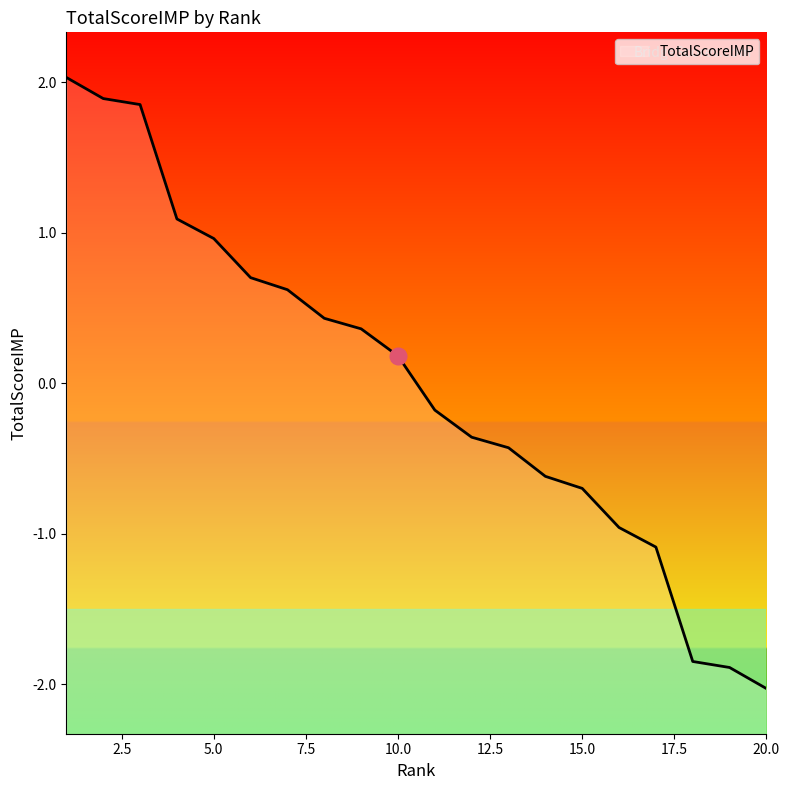

True or false: the data has more than 2 interior local peaks.

False